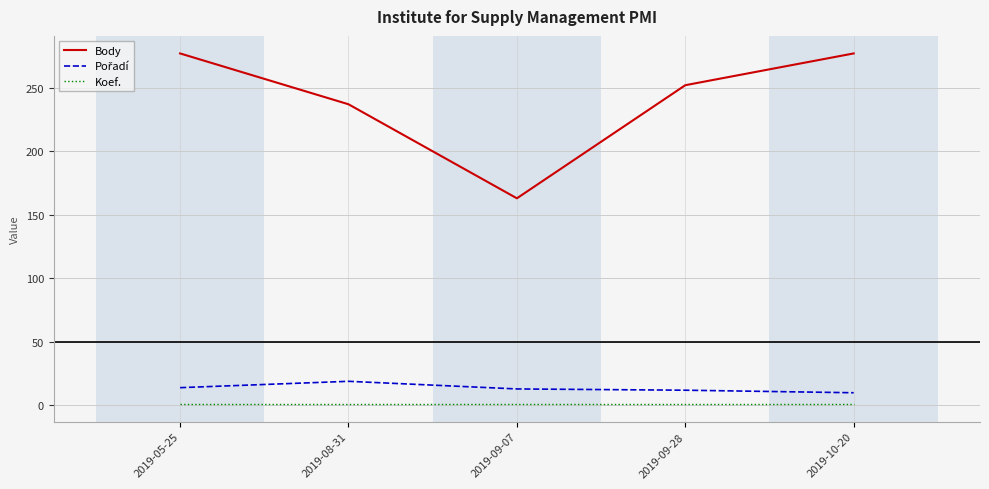

What is the maximum value for Body?

277